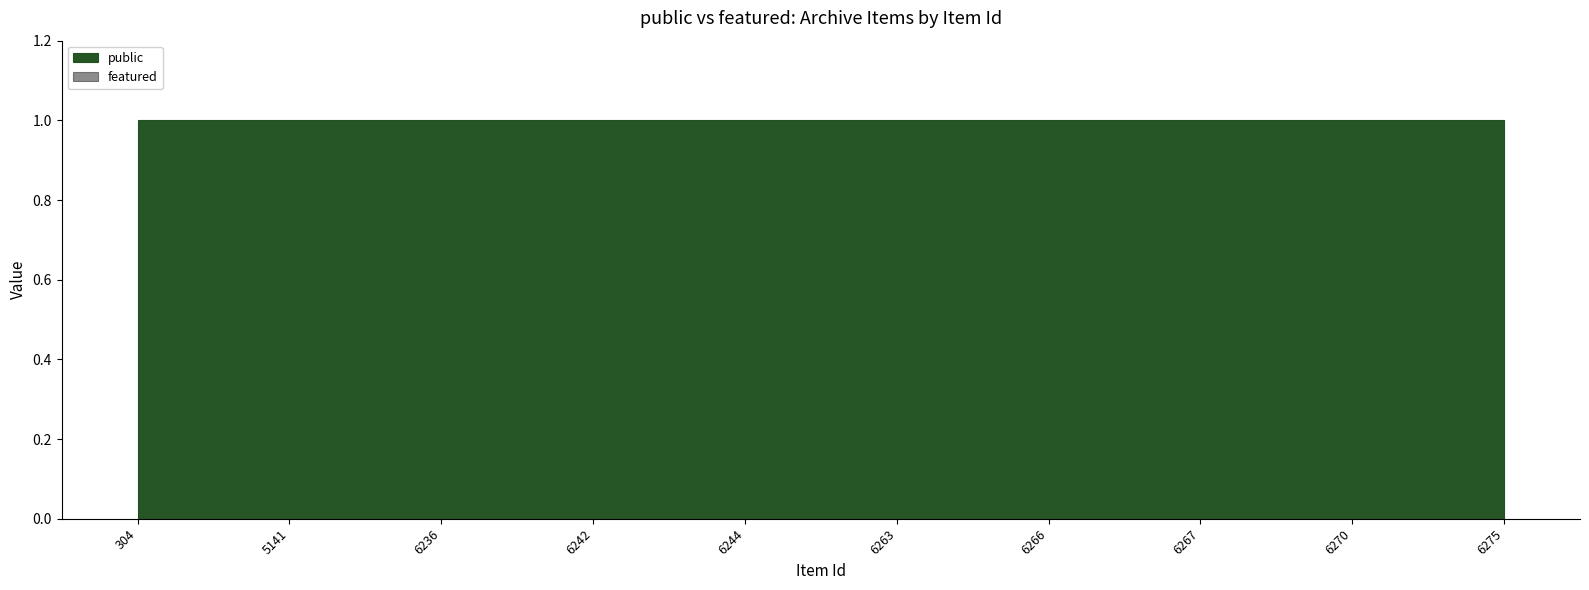

The value of public at 304 is 2. True or false?

False